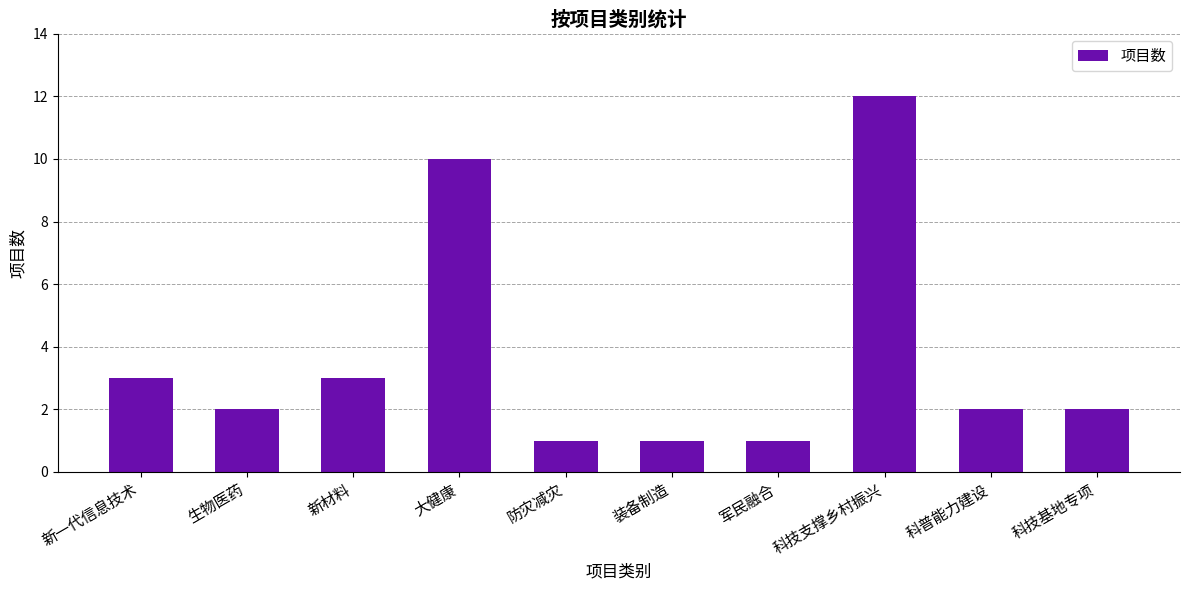

What is the smallest value displayed?

1